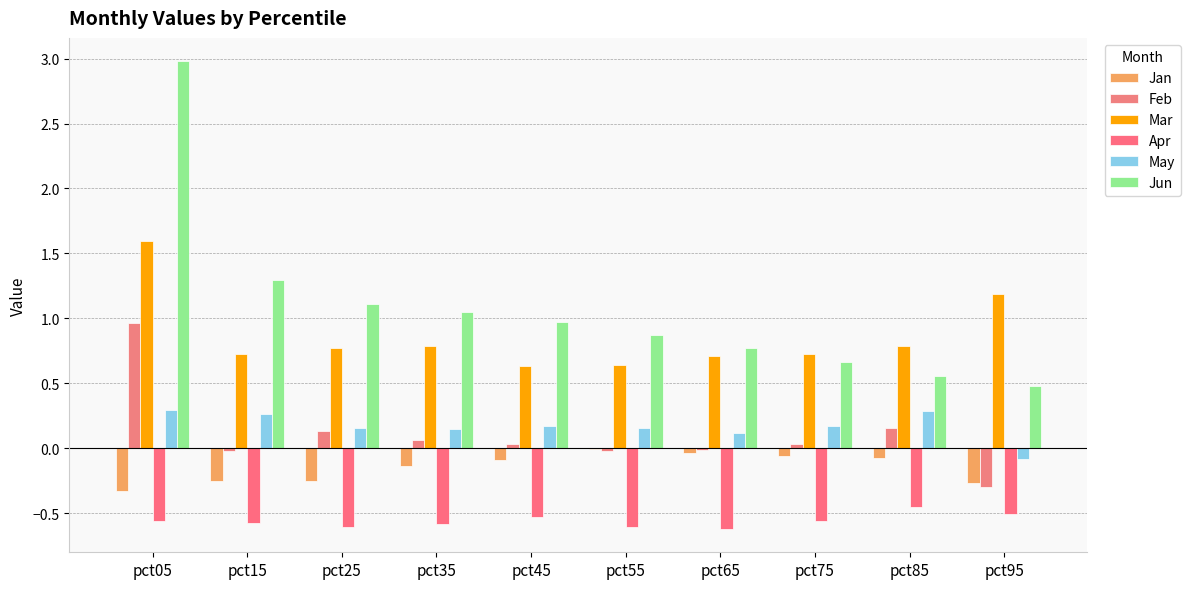

Where does the Feb series first go above 0?

pct05